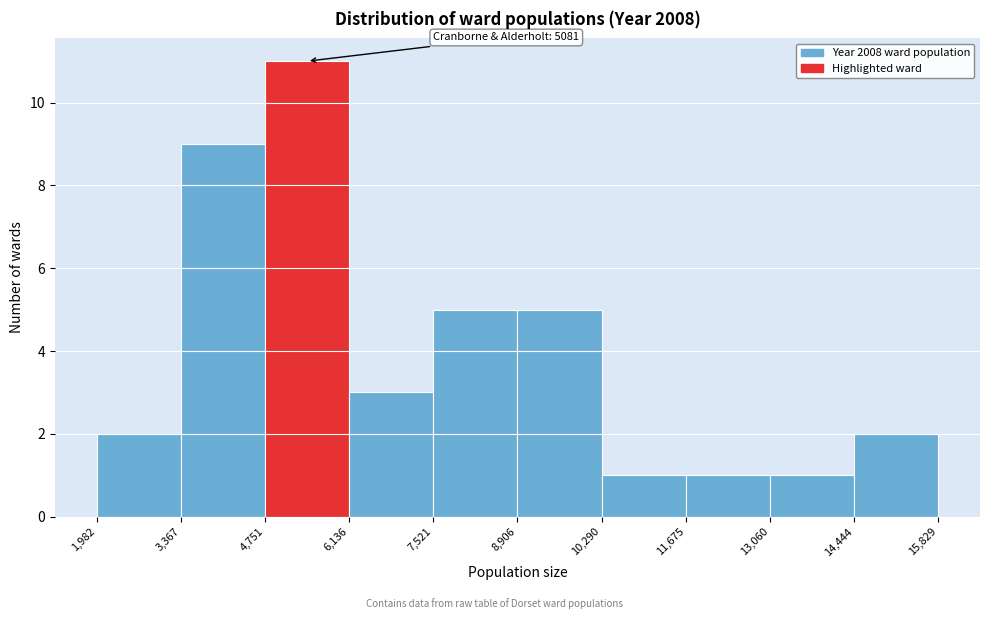

Which range on the x-axis has the tallest bar?

4,751 to 6,136